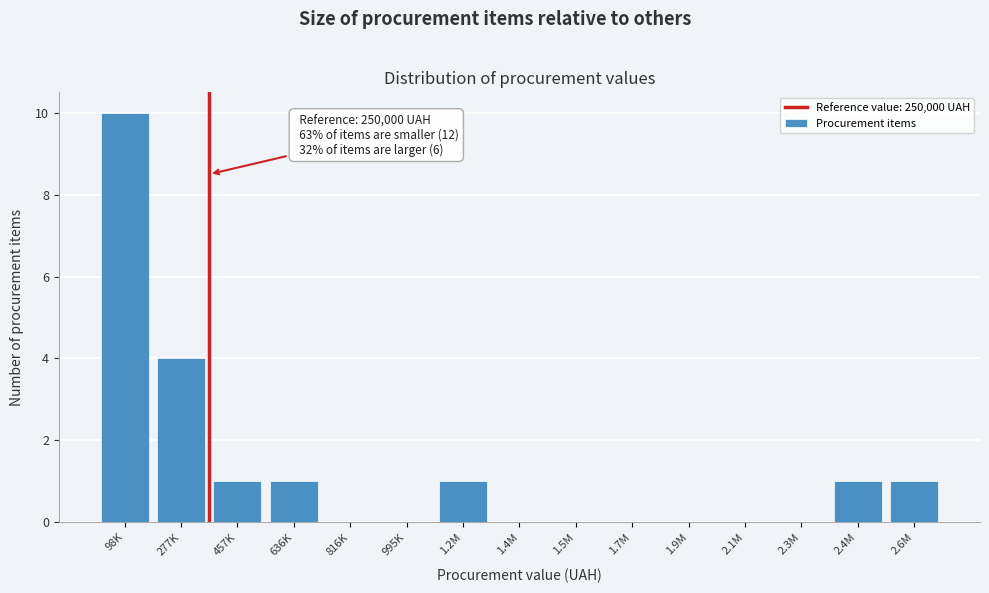

Reading right to left, what are all the values shown in this chart?

2.6M=1	2.4M=1	2.3M=0	2.1M=0	1.9M=0	1.7M=0	1.5M=0	1.4M=0	1.2M=1	995K=0	816K=0	636K=1	457K=1	277K=4	98K=10